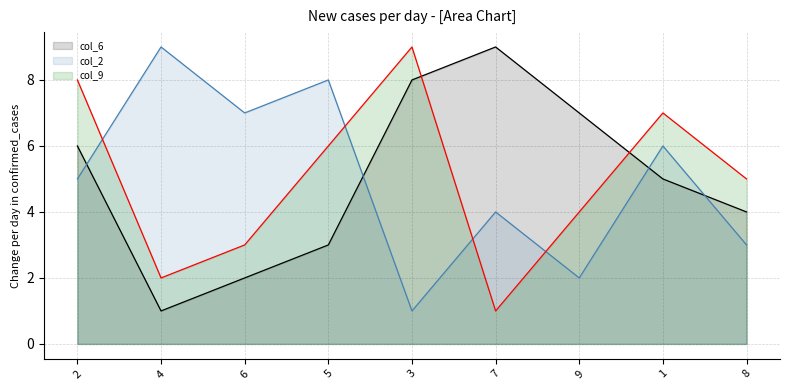

At which label is col_2 line closest to 5?

2